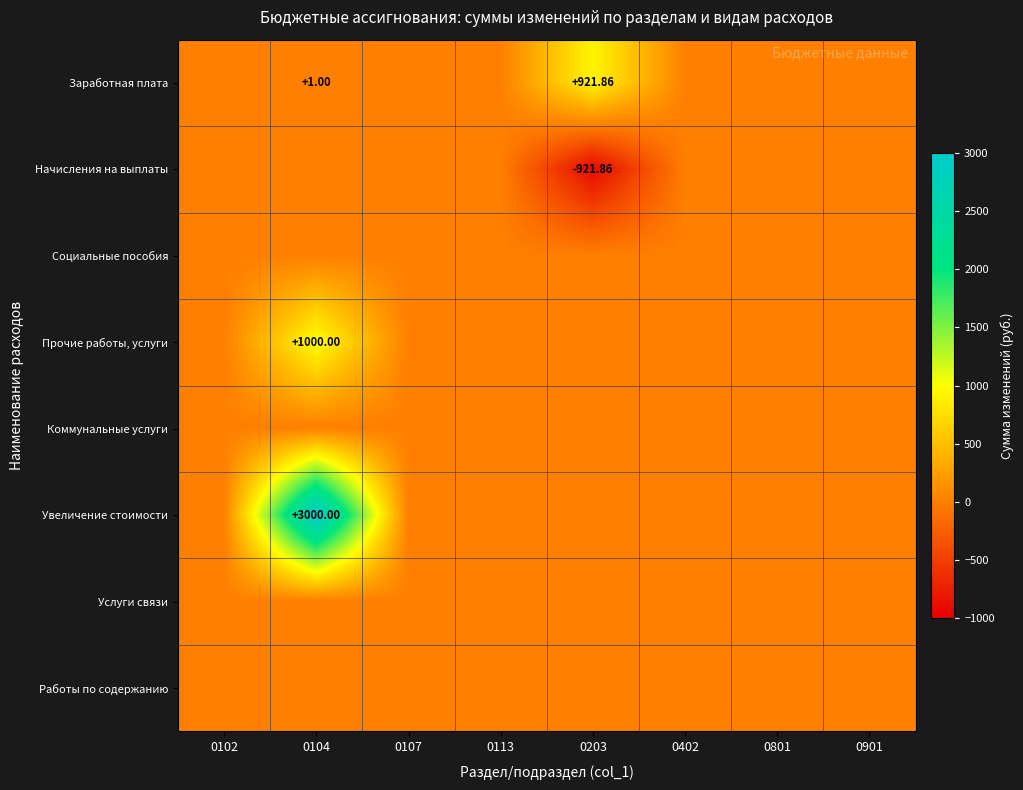

At 0801, list the series in order from largest to smallest.

Заработная плата, Начисления на выплаты, Социальные пособия, Прочие работы, услуги, Коммунальные услуги, Увеличение стоимости, Услуги связи, Работы по содержанию